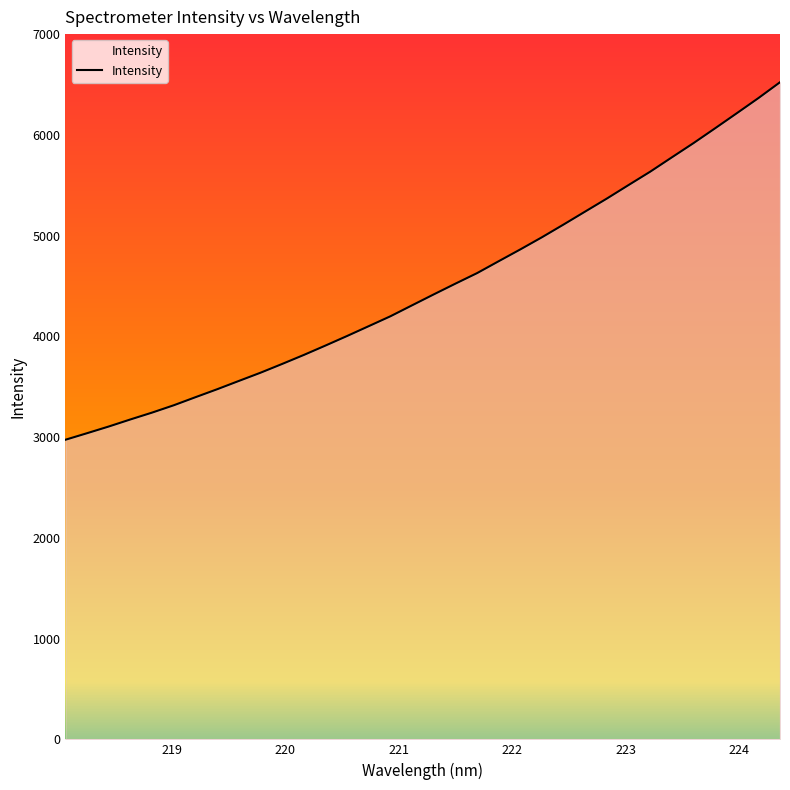

How many lines are shown in the chart?

1